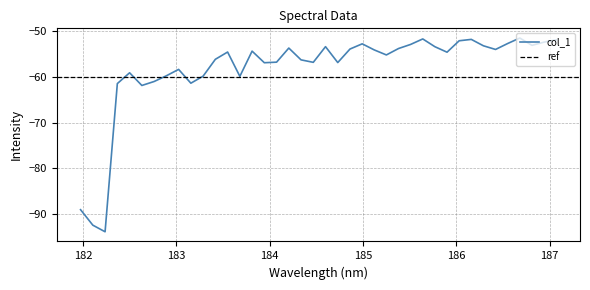

What is the lowest value of the col_1 series?

-93.9